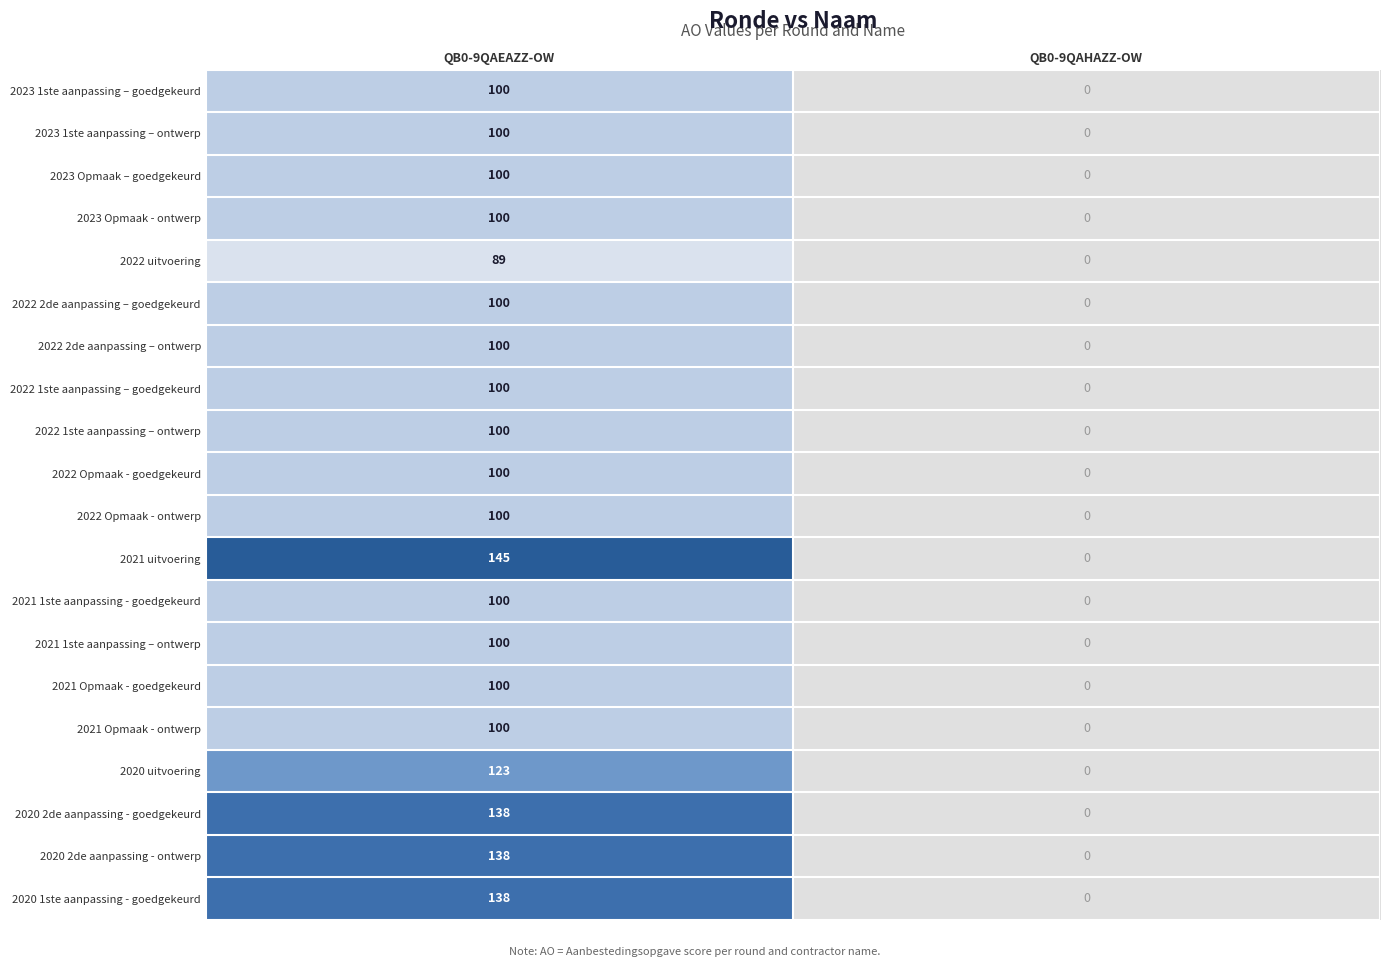

Which series changed the most between QB0-9QAEAZZ-OW and QB0-9QAHAZZ-OW?

2021 uitvoering